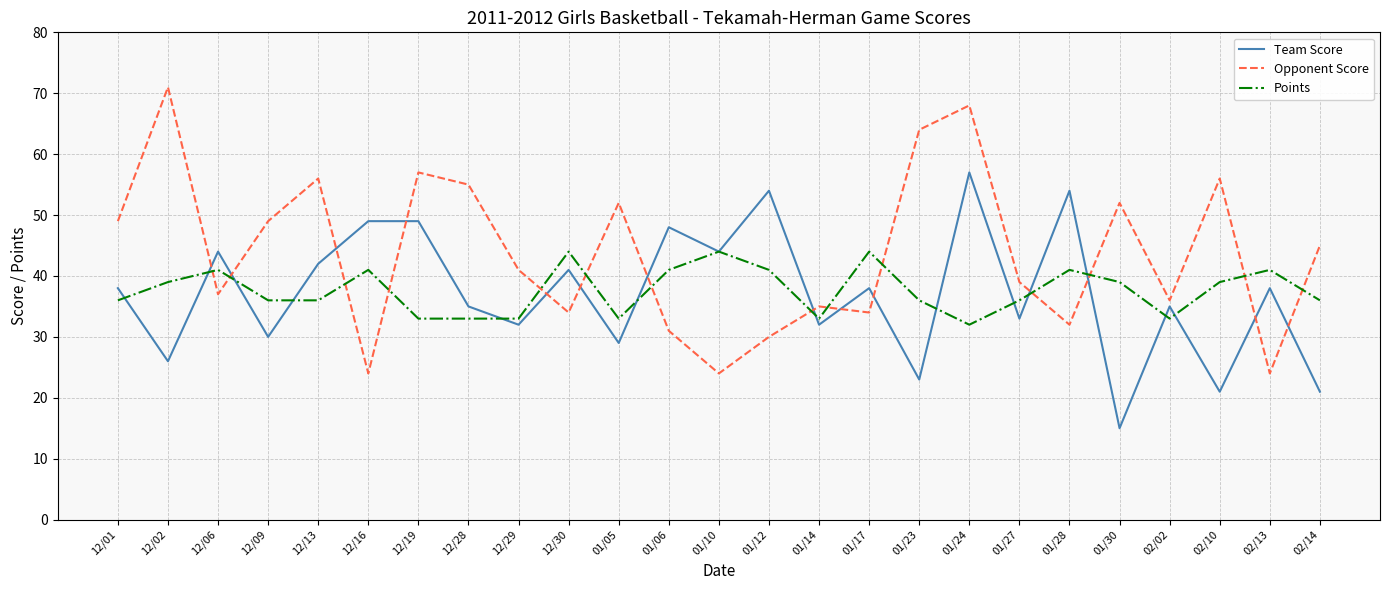

The value of Team Score at 12/13 is 70. True or false?

False